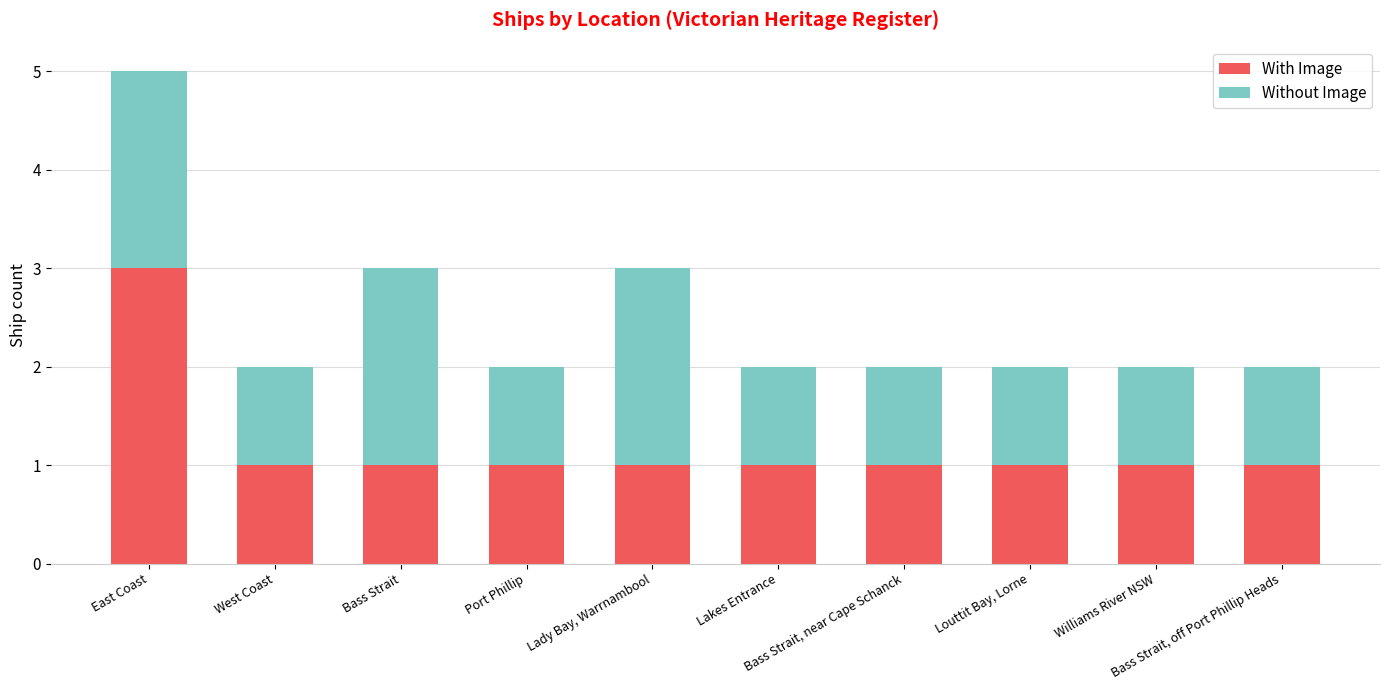

The With Image series shows 1 at Lady Bay, Warrnambool. True or false?

True